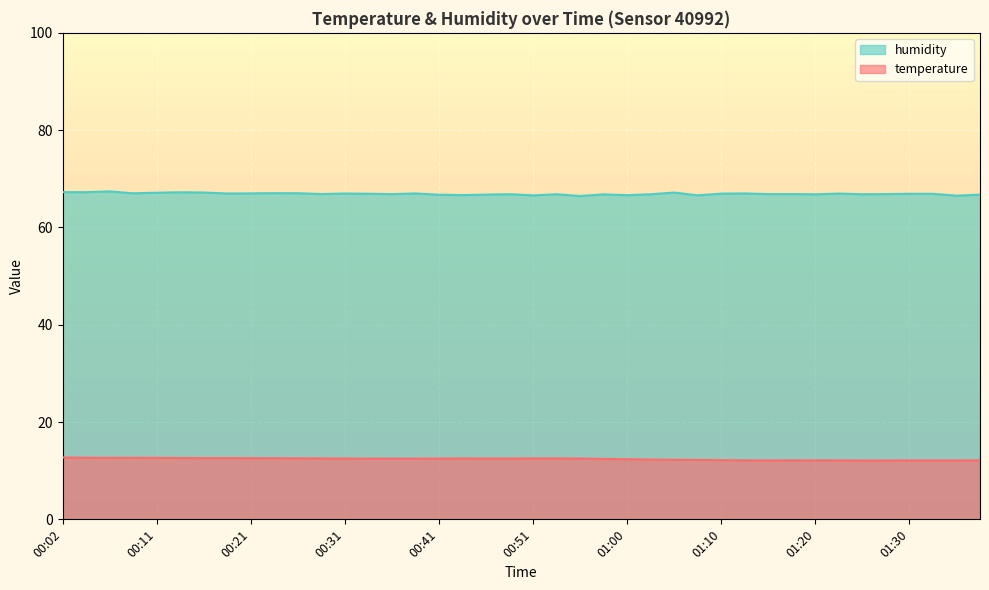

Reading left to right, extract all data points from this chart.

temperature: 00:02=12.7	00:04=12.7	00:07=12.6	00:09=12.7	00:11=12.6	00:14=12.6	00:16=12.6	00:19=12.6	00:21=12.6	00:24=12.6	00:26=12.6	00:29=12.5	00:31=12.5	00:34=12.5	00:36=12.5	00:38=12.5	00:41=12.5	00:43=12.5	00:46=12.5	00:48=12.5	00:51=12.5	00:53=12.5	00:56=12.5	00:58=12.4	01:00=12.4	01:03=12.3	01:05=12.2	01:08=12.2	01:10=12.2	01:13=12.1	01:15=12.1	01:18=12.1	01:20=12.1	01:23=12.1	01:25=12.1	01:27=12.1	01:30=12.1	01:32=12.1	01:35=12.1	01:37=12.1
humidity: 00:02=67.3	00:04=67.2	00:07=67.4	00:09=67.0	00:11=67.1	00:14=67.2	00:16=67.2	00:19=67.0	00:21=67.0	00:24=67.0	00:26=67.0	00:29=66.9	00:31=67.0	00:34=66.9	00:36=66.8	00:38=67.0	00:41=66.7	00:43=66.7	00:46=66.8	00:48=66.8	00:51=66.6	00:53=66.8	00:56=66.5	00:58=66.8	01:00=66.6	01:03=66.8	01:05=67.2	01:08=66.6	01:10=67.0	01:13=67.0	01:15=66.9	01:18=66.9	01:20=66.8	01:23=67.0	01:25=66.8	01:27=66.9	01:30=66.9	01:32=66.9	01:35=66.5	01:37=66.8